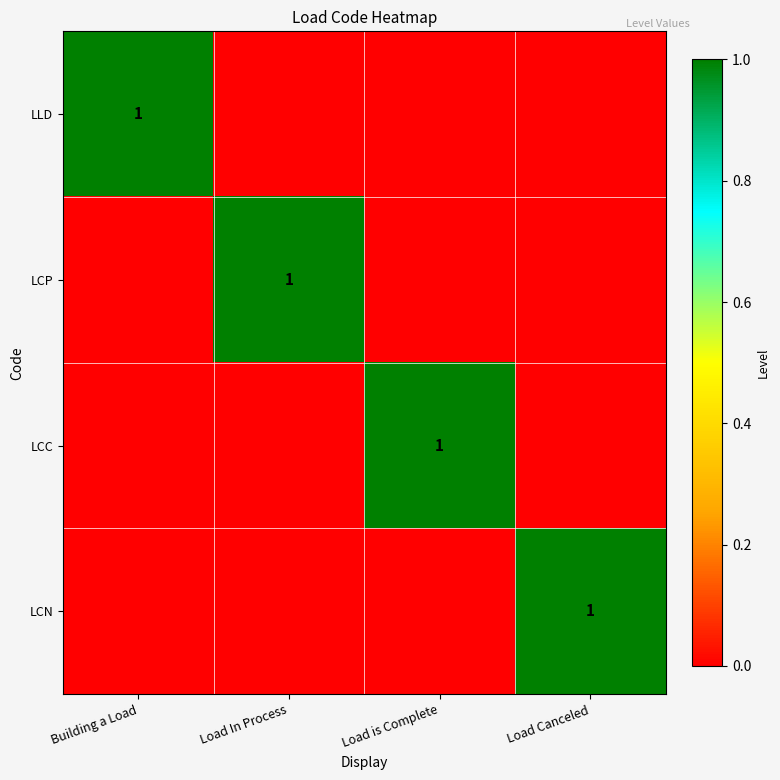

Is it true that LCC equals 2 at Load is Complete?

False